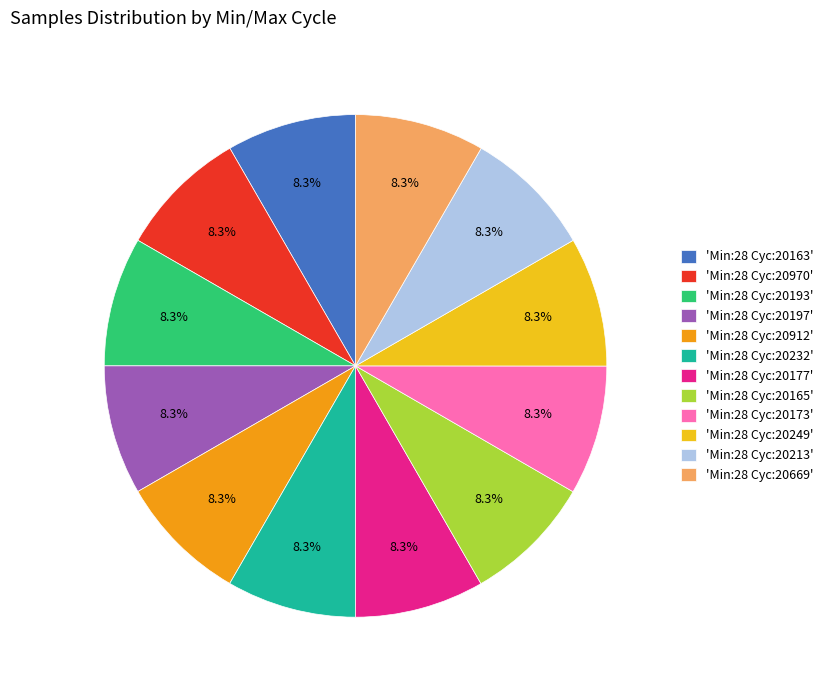

Is there any slice that represents more than half of the pie?

No